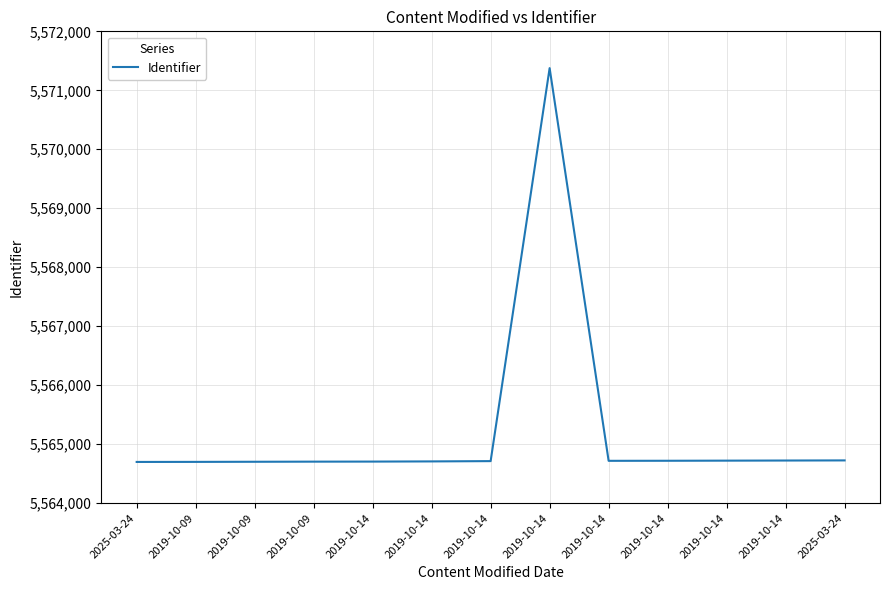

Rank the categories by value from lowest to highest.

2025-03-24, 2019-10-09, 2019-10-09, 2019-10-09, 2019-10-14, 2019-10-14, 2019-10-14, 2019-10-14, 2019-10-14, 2019-10-14, 2019-10-14, 2025-03-24, 2019-10-14